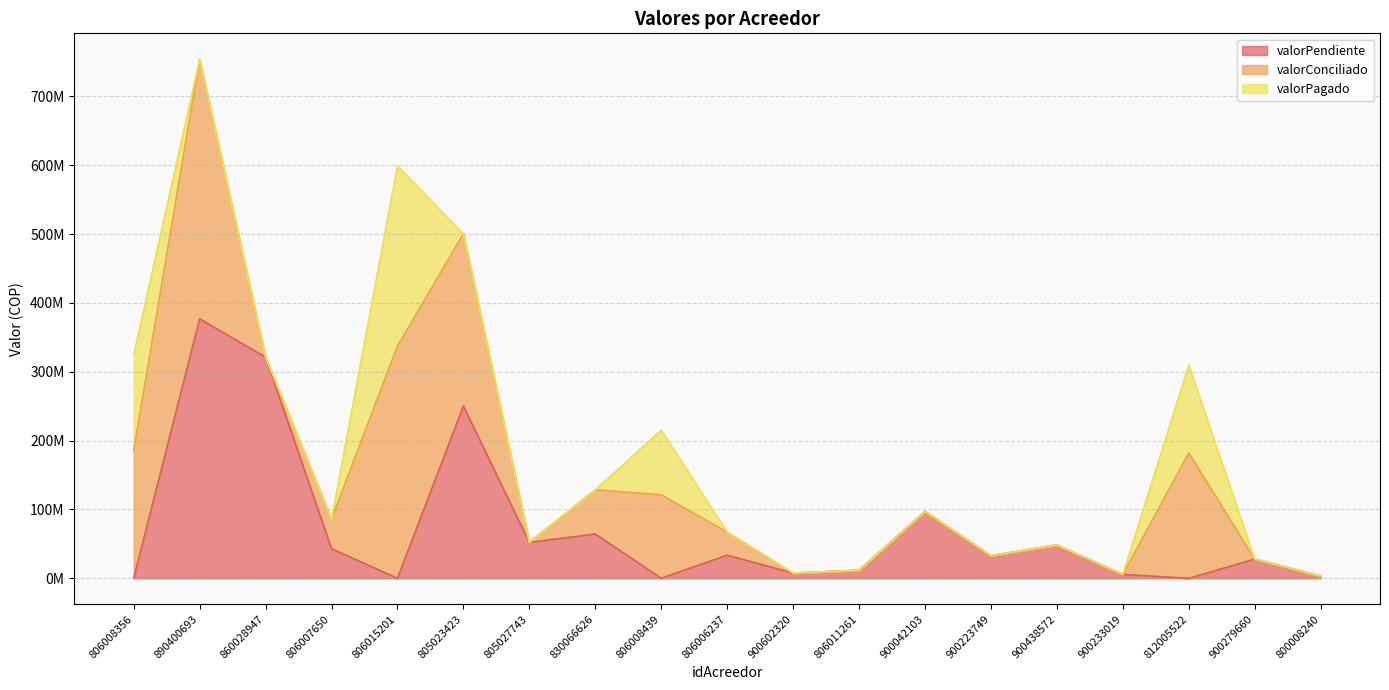

Which has a higher value, 806015201 or 900223749?

900223749